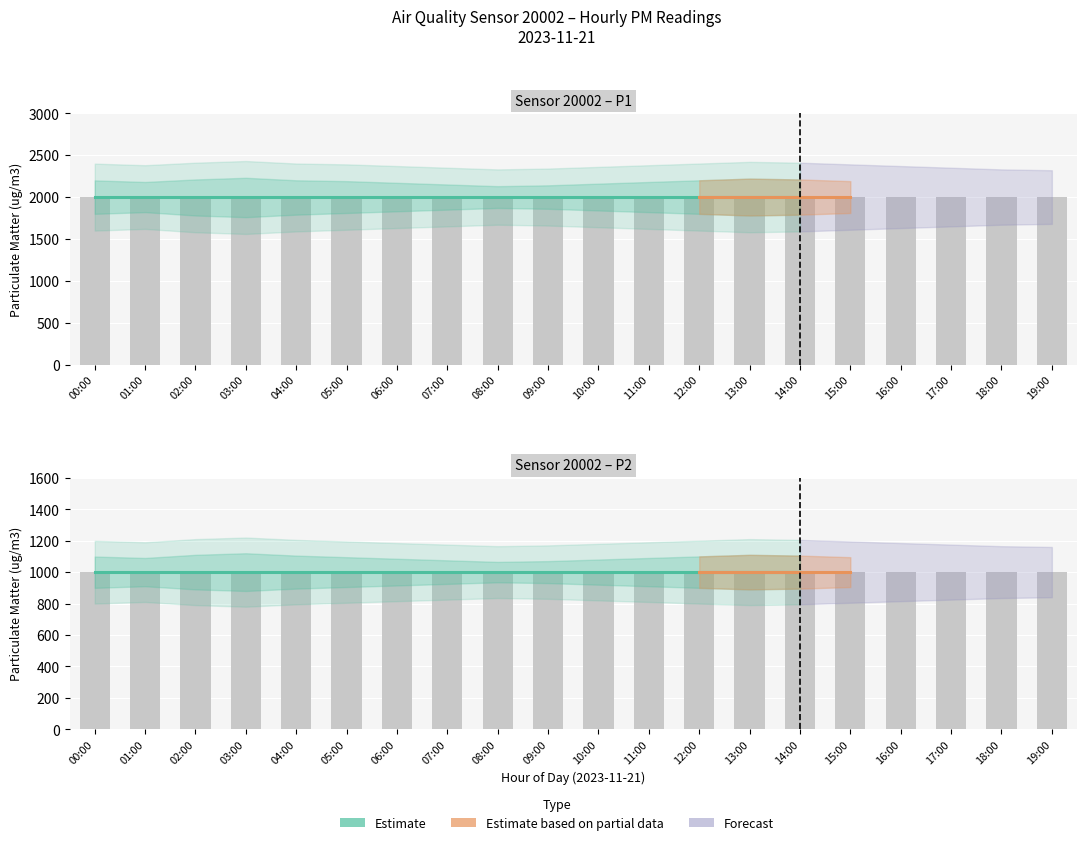

What is the approximate value of P2 at 10:00?

999.9